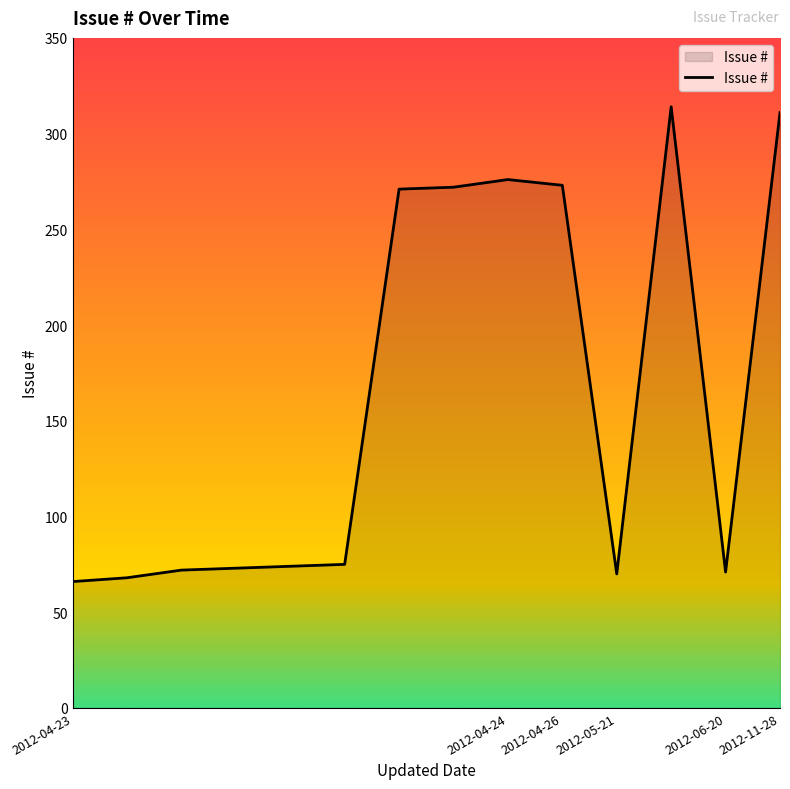

What is the greatest value displayed?

314